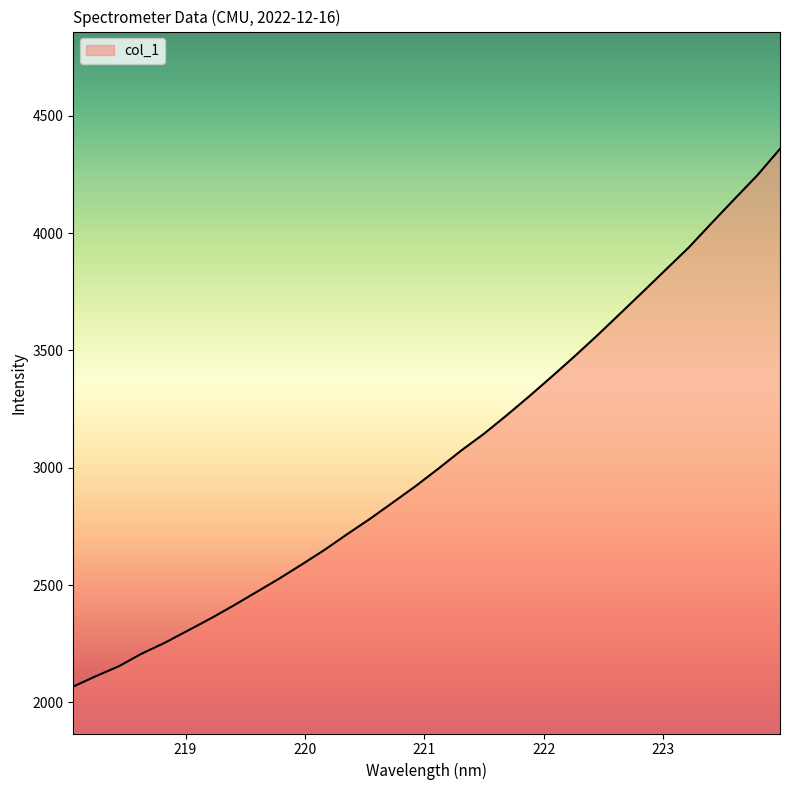

What is the difference between the maximum and minimum values?

2291.2